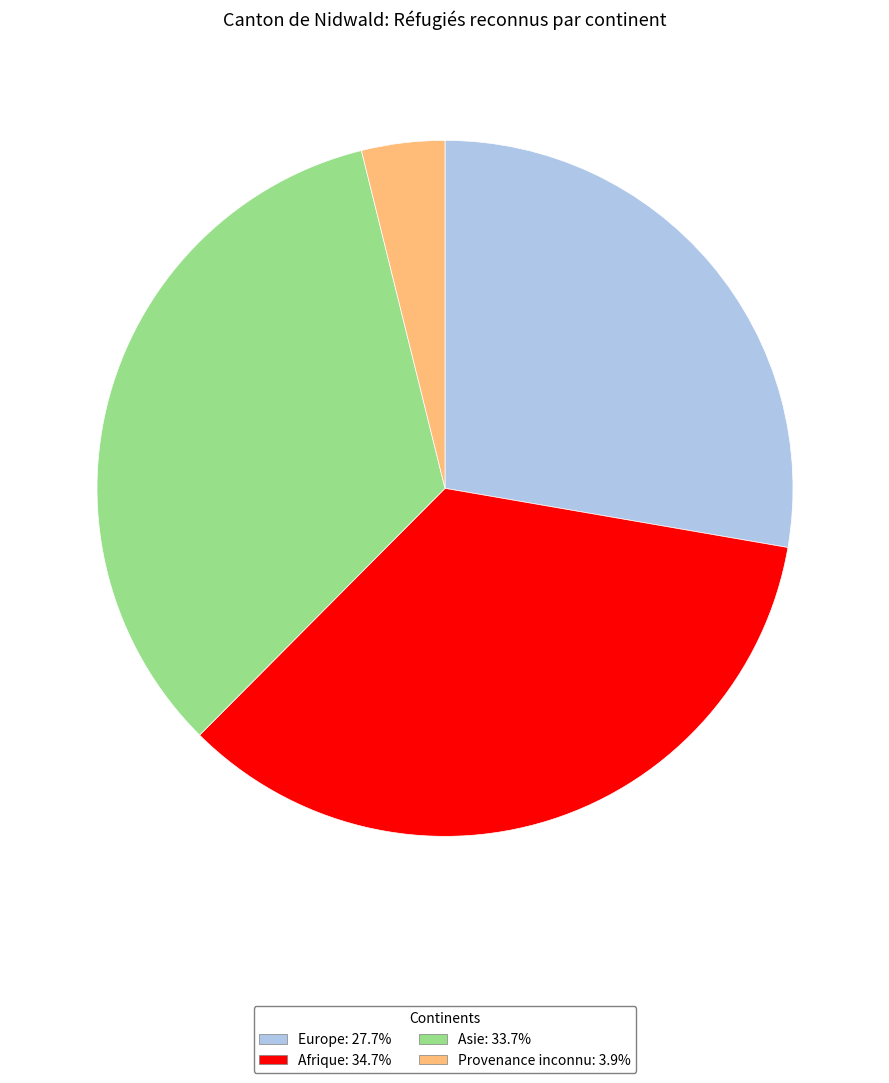

True or false: Europe accounts for 28% of the total.

True